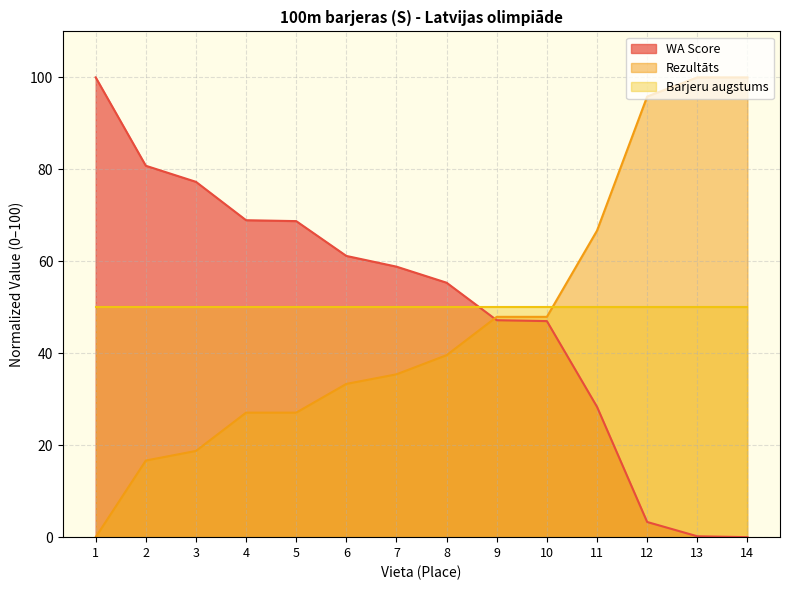

How many values in the WA Score series exceed 58?

7